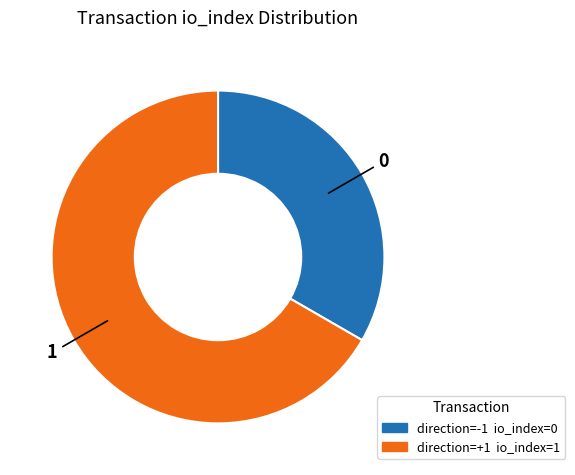

Is there a majority slice in this chart?

Yes